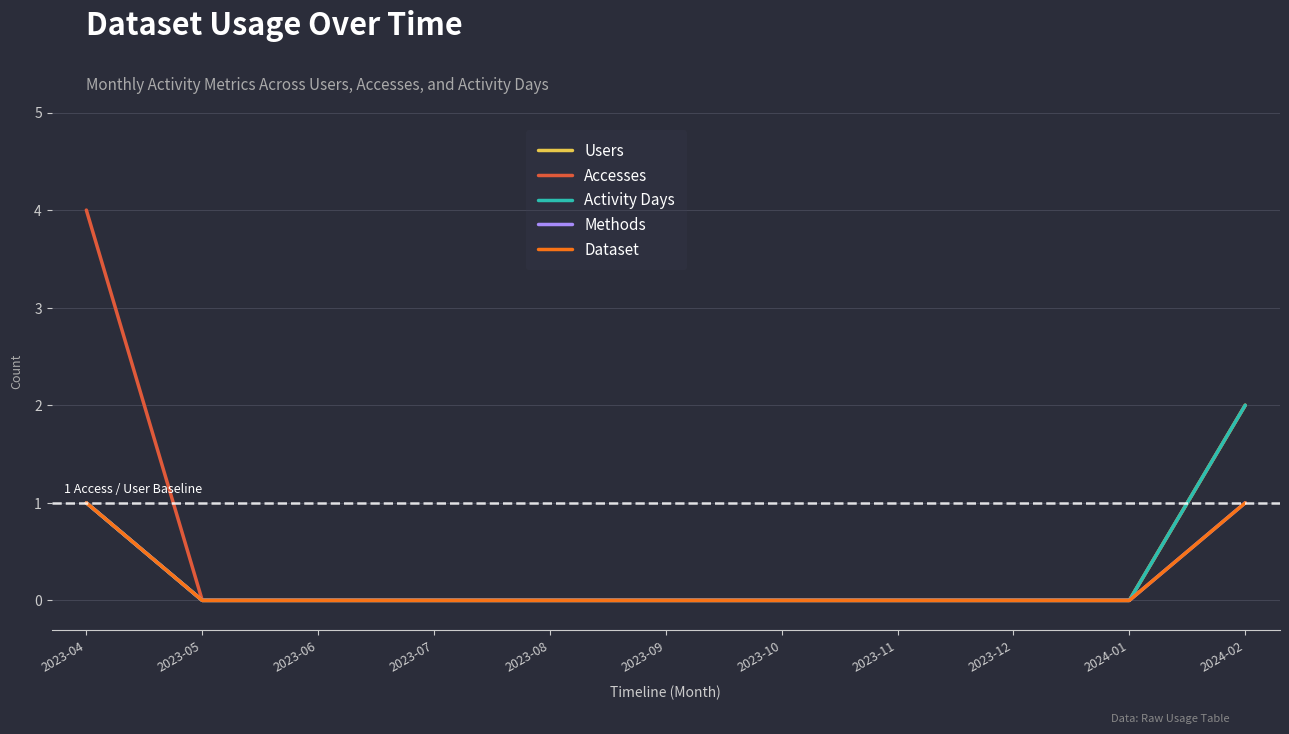

Rank the series at 2023-06 from highest to lowest value.

Users, Accesses, Activity Days, Methods, Dataset